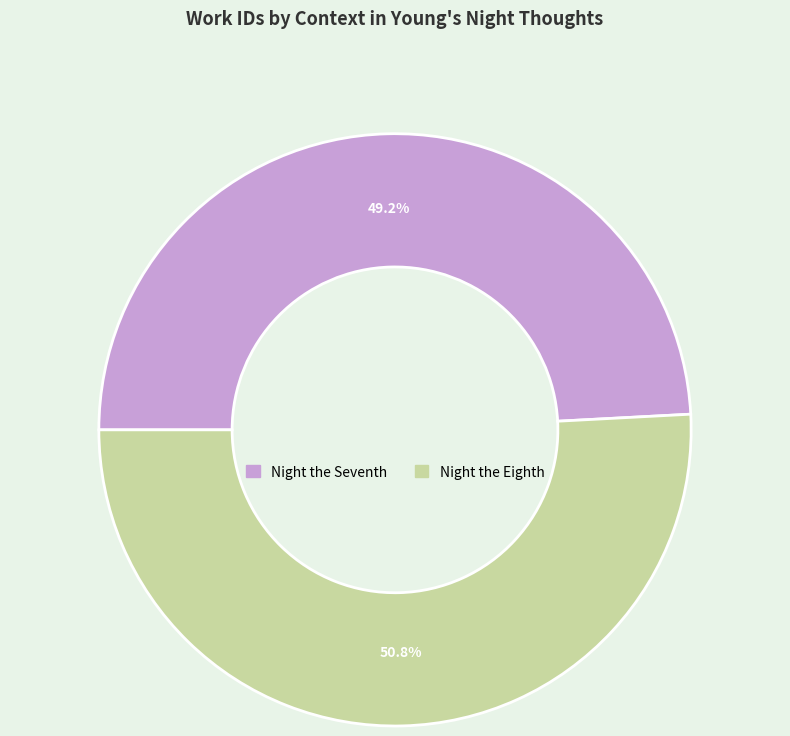

To the nearest percent, what portion does Night the Eighth represent?

51%